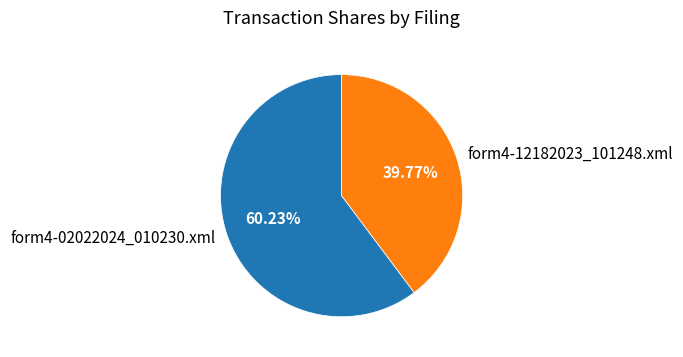

What percentage is the form4-02022024_010230.xml slice, to the nearest percent?

60%